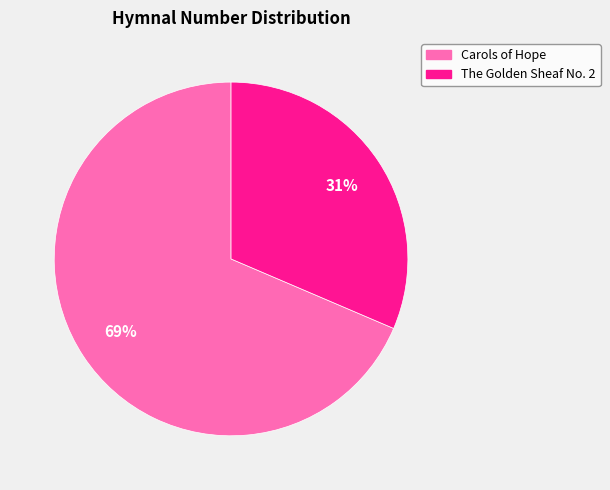

To the nearest percent, what is the combined percentage of Carols of Hope and The Golden Sheaf No. 2?

100%